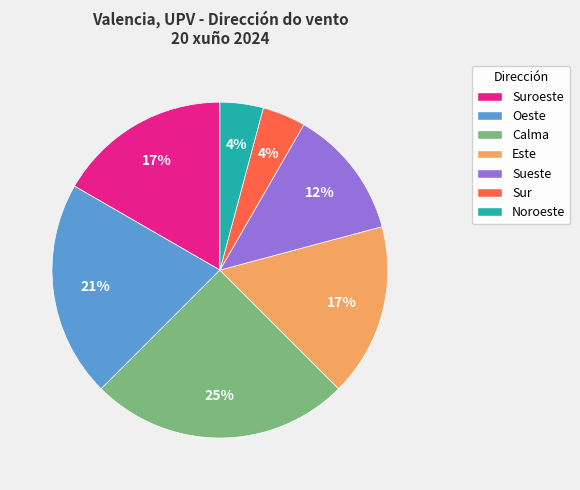

Is there a majority slice in this chart?

No